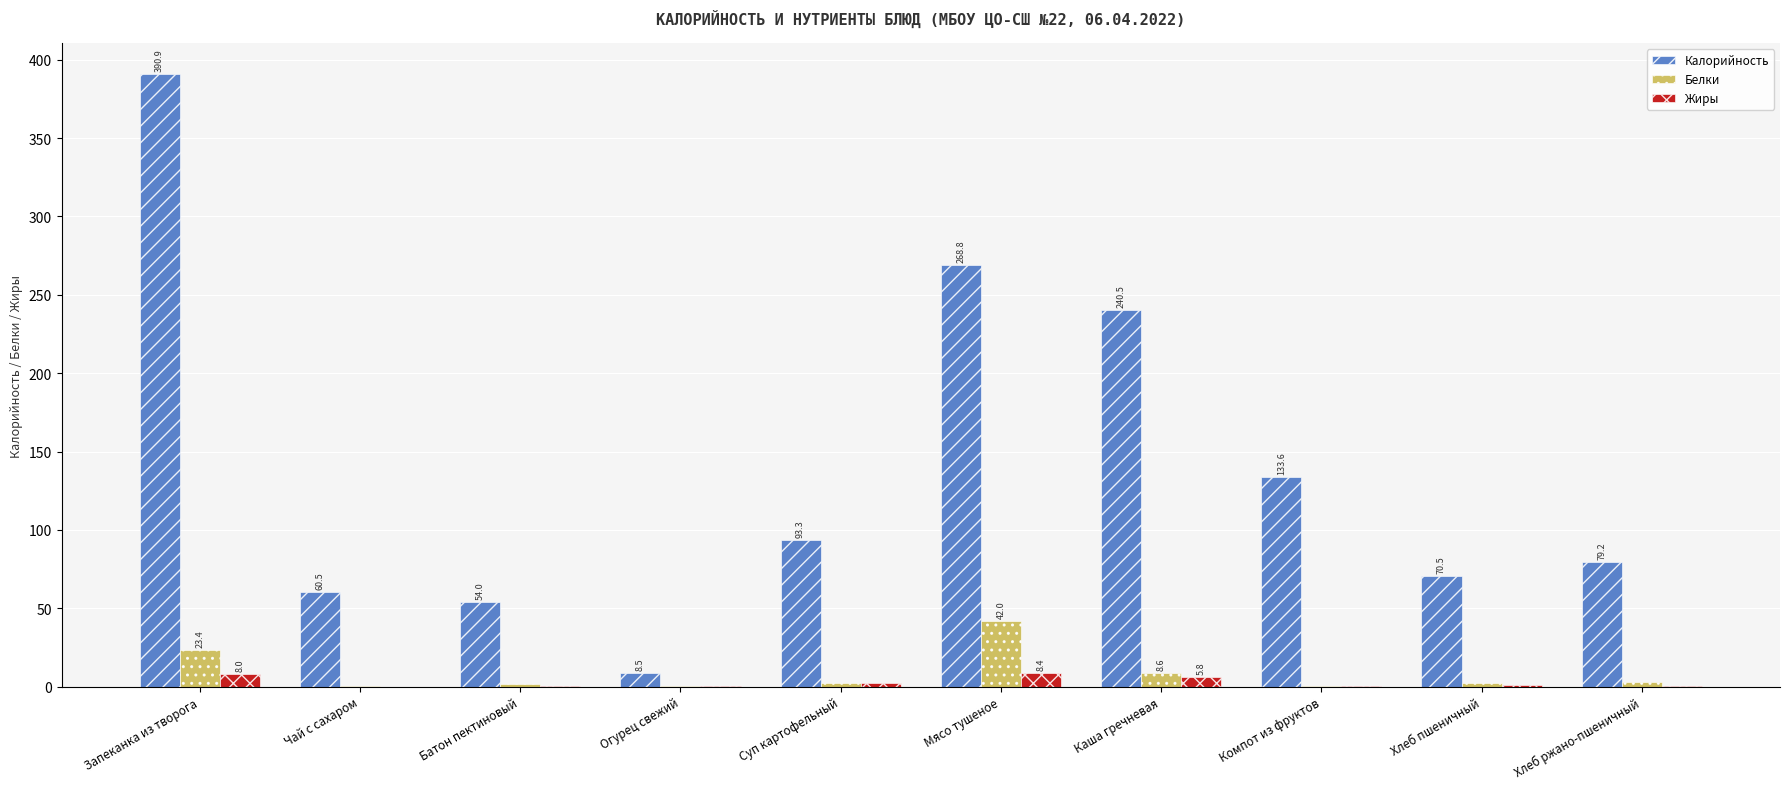

What is the maximum value shown in the chart?

390.9